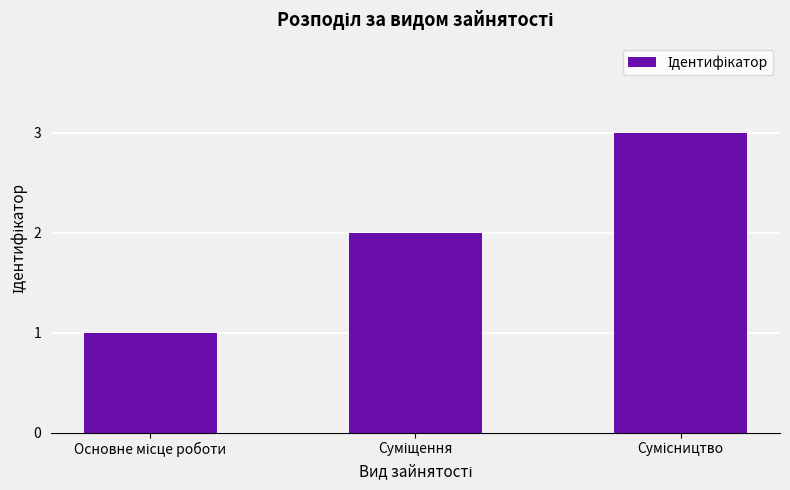

What is the greatest value displayed?

3